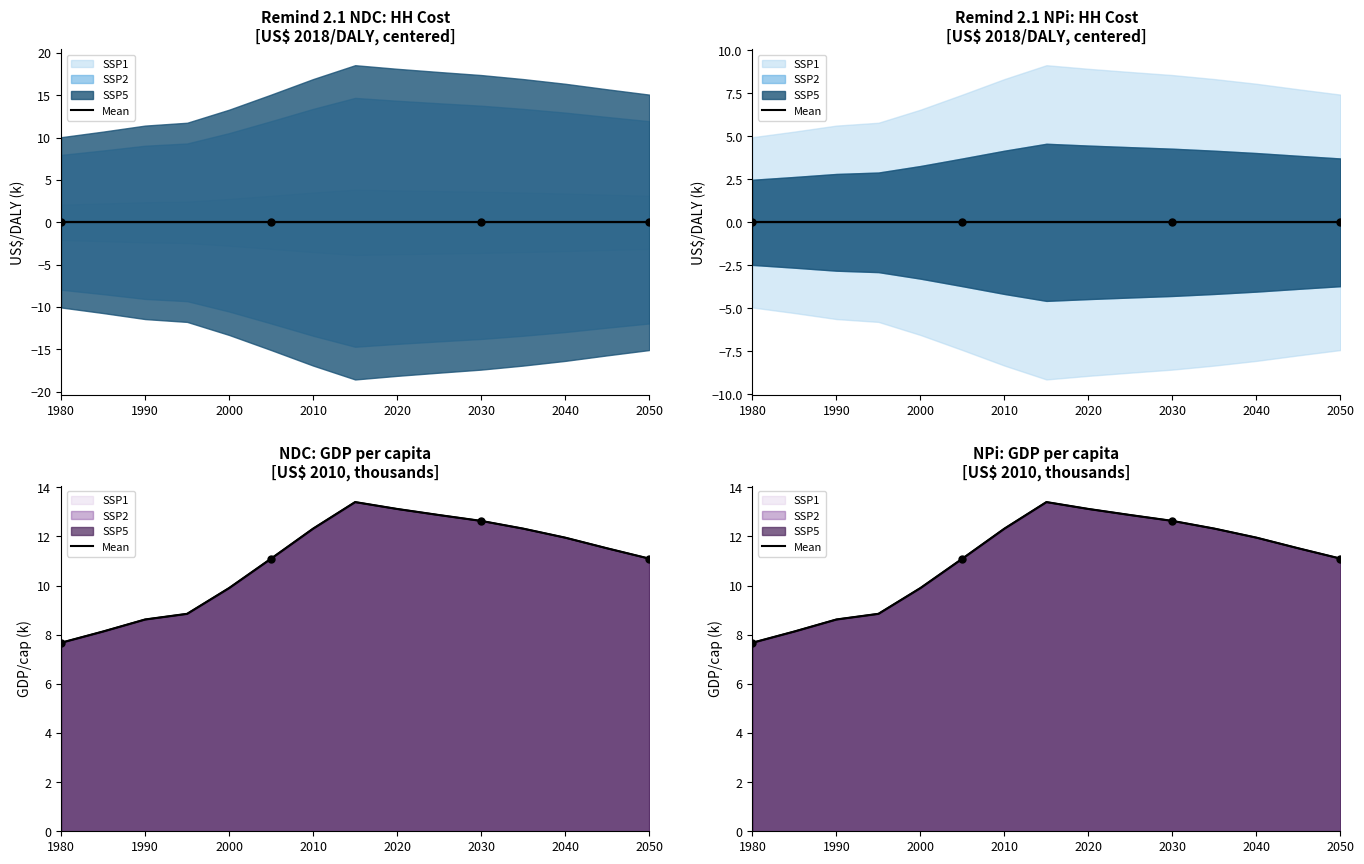

What position from the left is 1980?

1